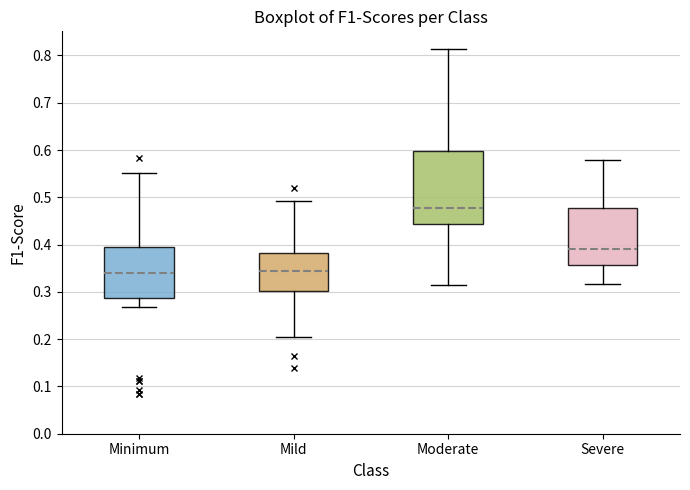

Reading left to right, transcribe this box plot: for each box, give where its median line is, the range the box spans, and where its two whiskers end, as read against the y-axis. The values are not printed on the chart, so give them approximately, as read against the axis.

Minimum: median 0.34, box 0.29 to 0.40, whiskers 0.27 to 0.55
Mild: median 0.34, box 0.30 to 0.38, whiskers 0.21 to 0.49
Moderate: median 0.48, box 0.44 to 0.60, whiskers 0.31 to 0.81
Severe: median 0.39, box 0.36 to 0.48, whiskers 0.32 to 0.58